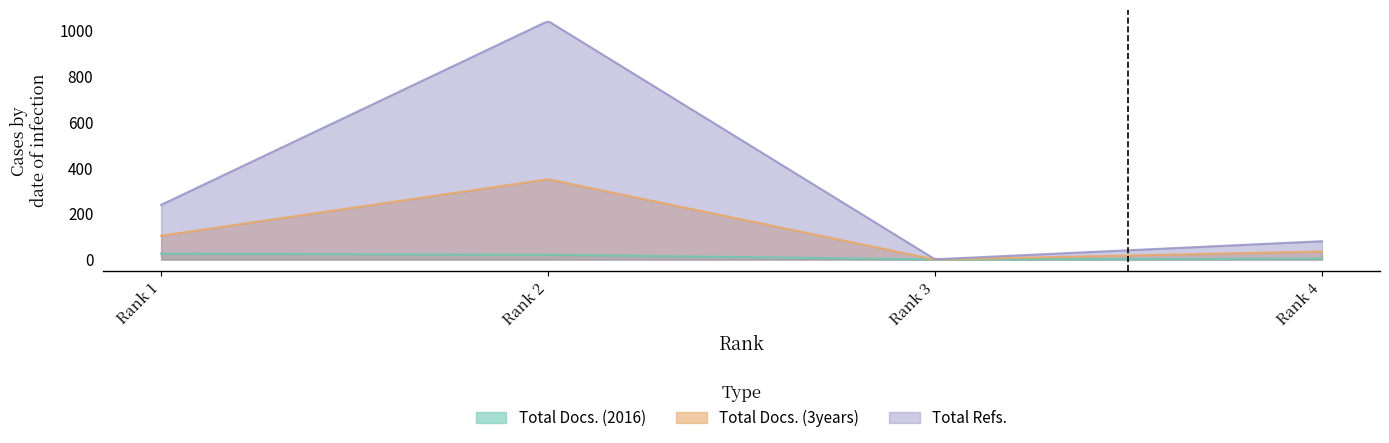

Where is the first local minimum for Total Refs.?

Rank 3